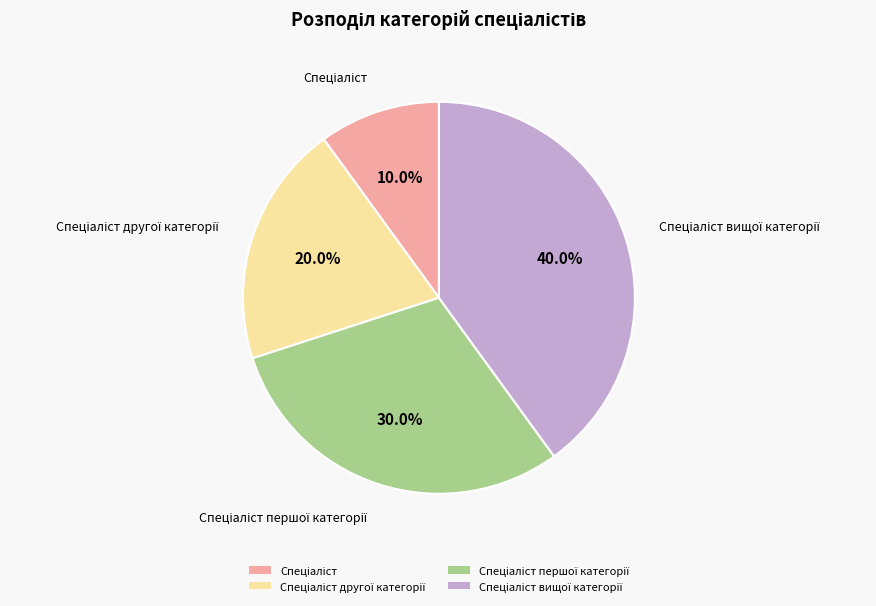

Is there a majority slice in this chart?

No